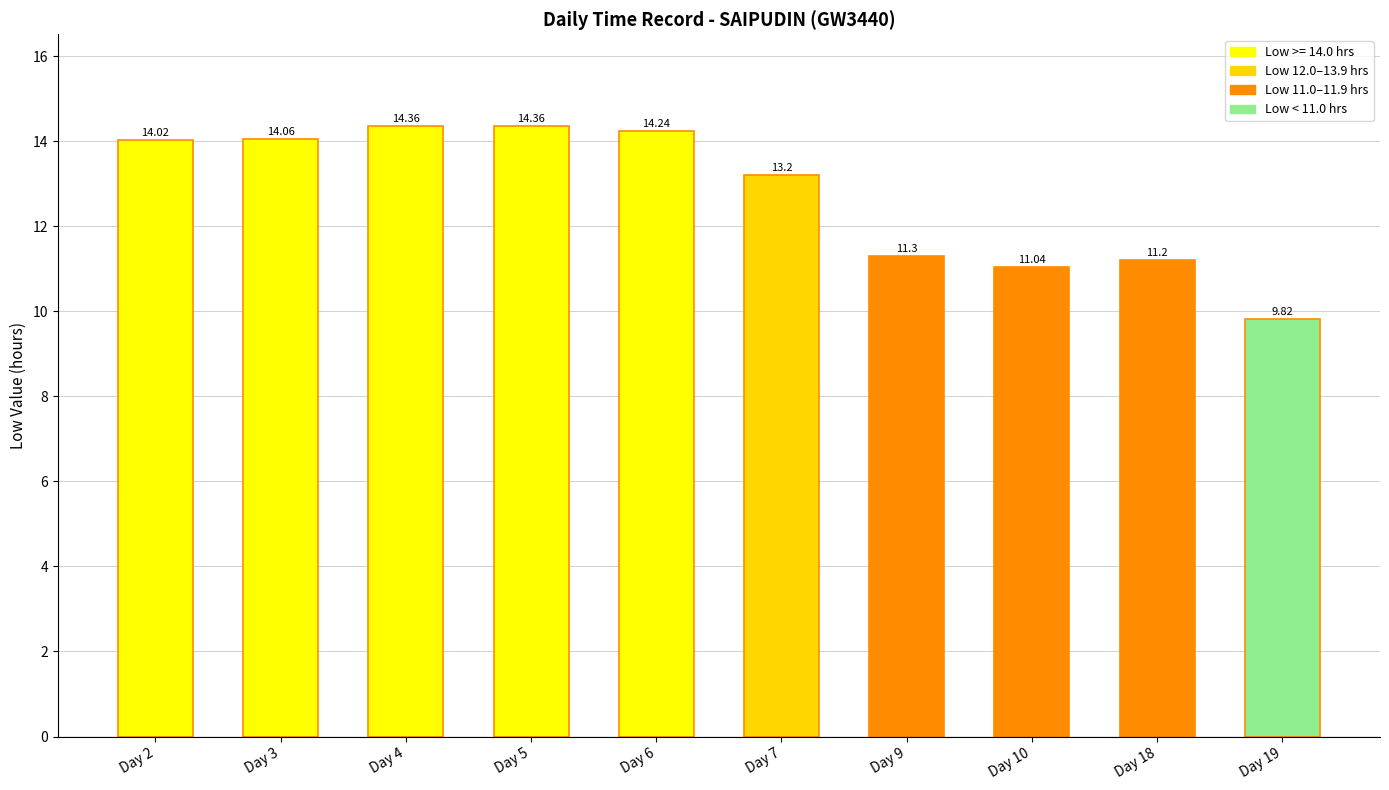

Is it true that the value at Day 3 is 7.0?

False